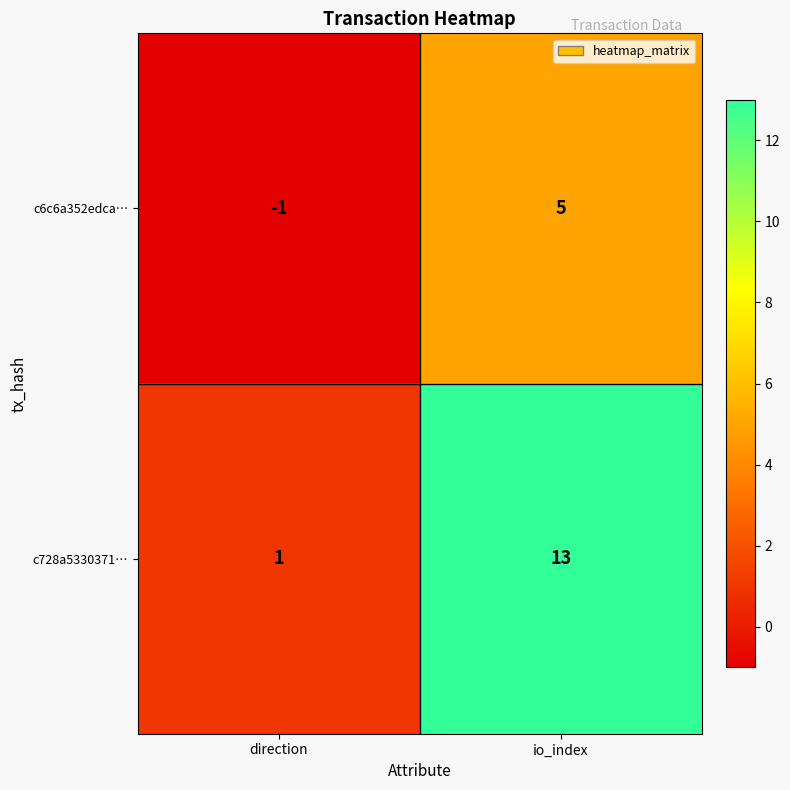

List the series in order of their overall mean, highest first.

c728a5330371…, c6c6a352edca…